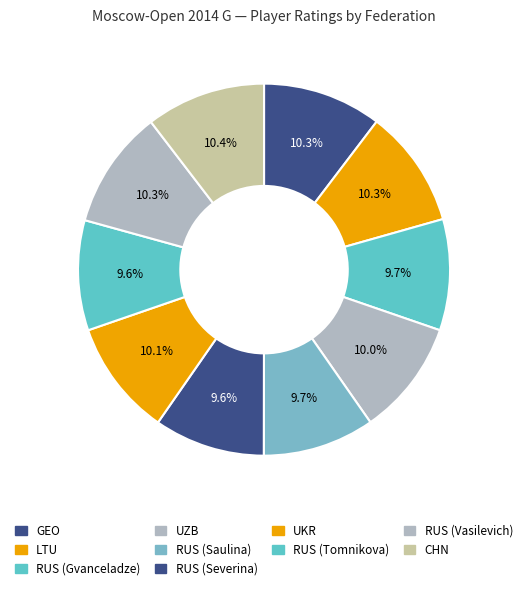

How many segments does this pie chart have?

10